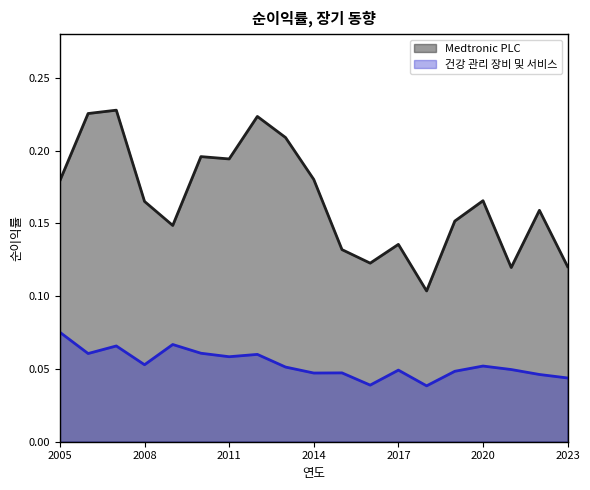

True or false: 건강 관리 장비 및 서비스 and Medtronic PLC cross at least once.

False